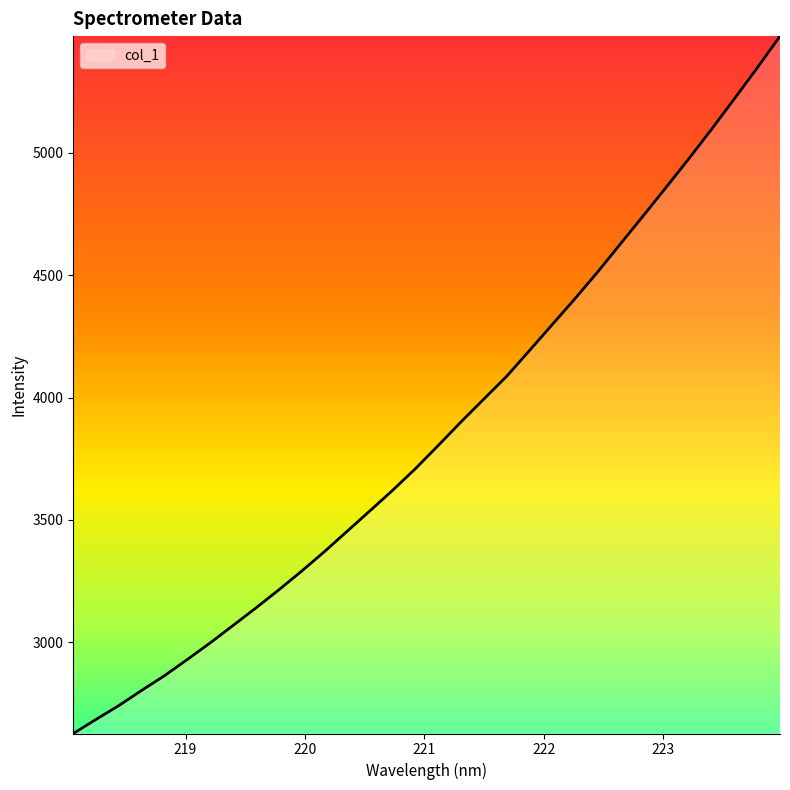

What is the greatest value displayed?

5477.6